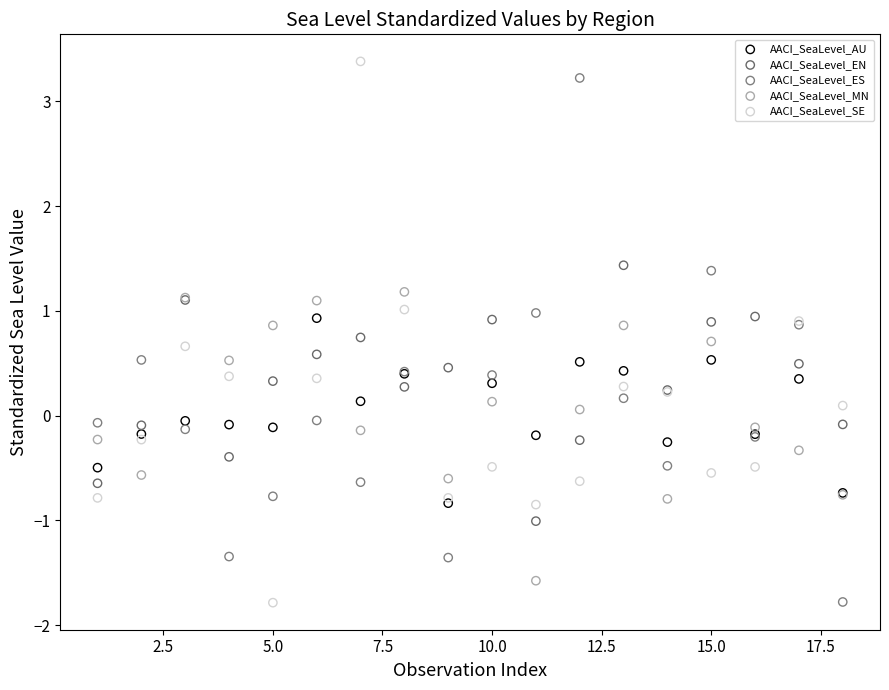

Which series has the largest Y range (max minus min)?

AACI_SeaLevel_SE